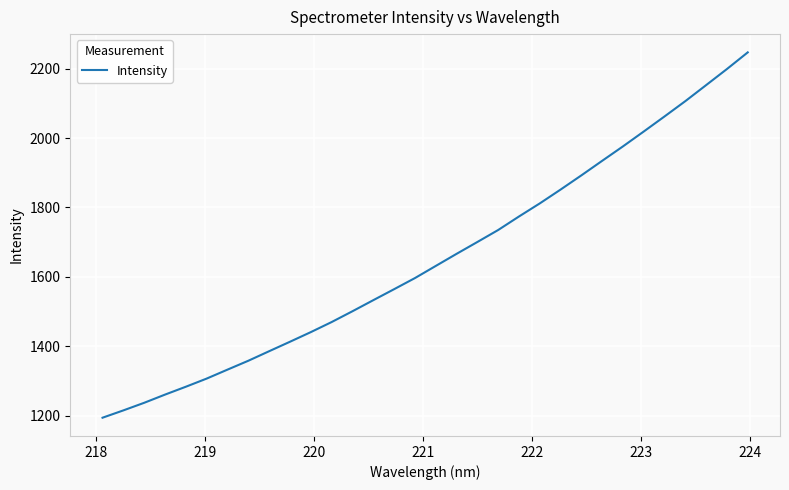

How many categories are shown in the chart?

32